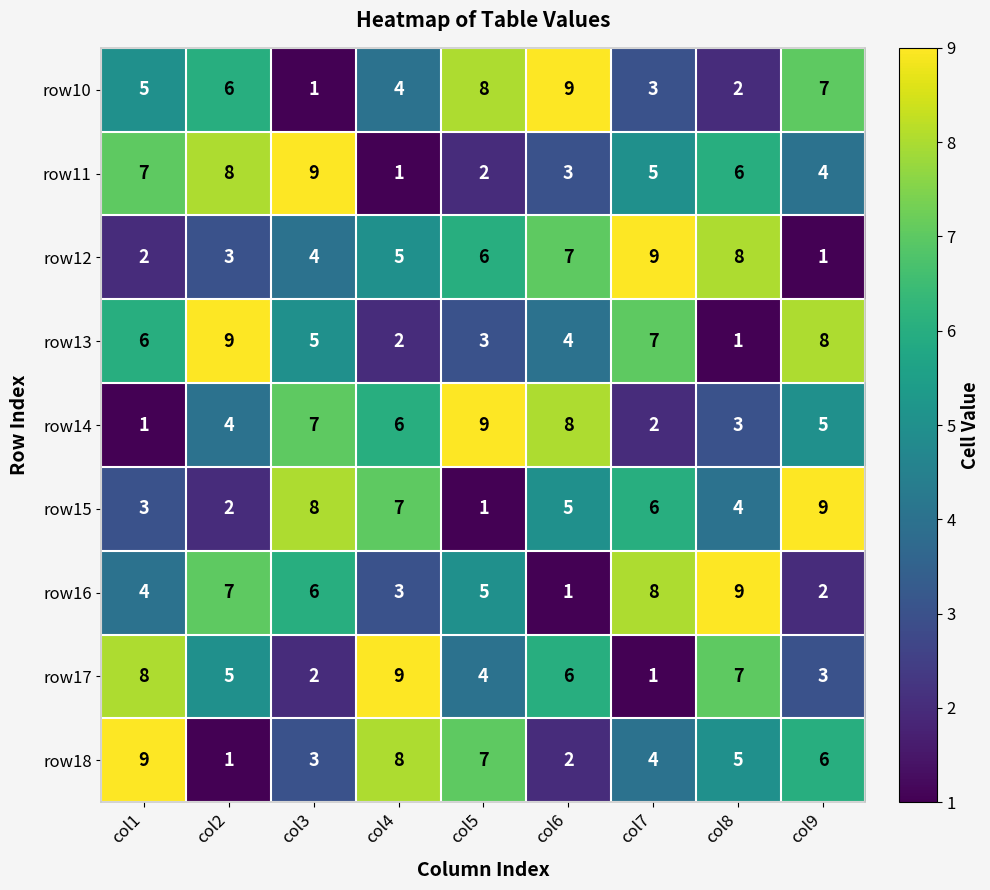

Is the value of row15 at col2 greater than the value of row12 at col8?

No